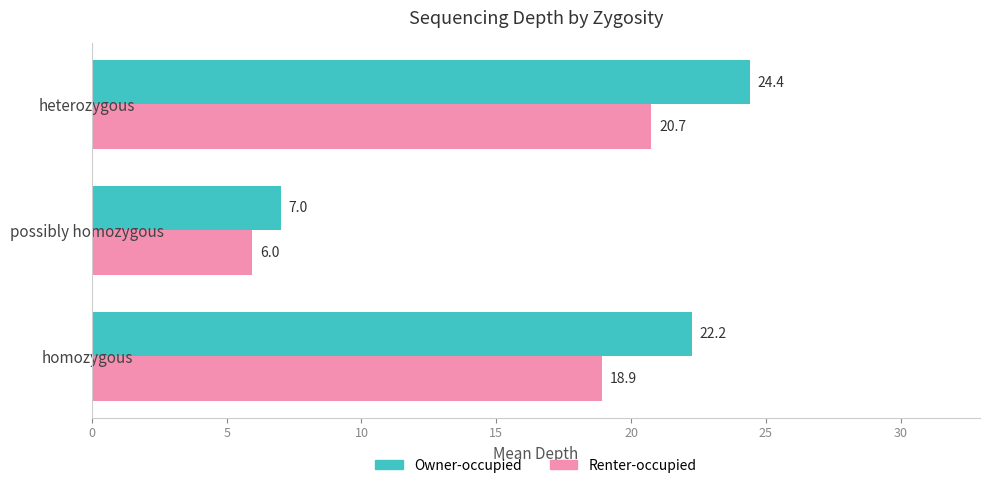

What is the maximum value shown in the chart?

24.4